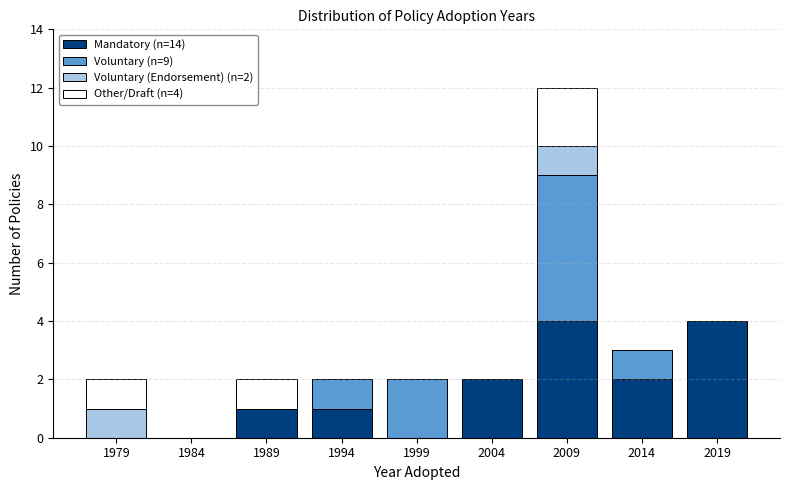

True or false: Mandatory (n=14) has a value of 1 at 2004.

False